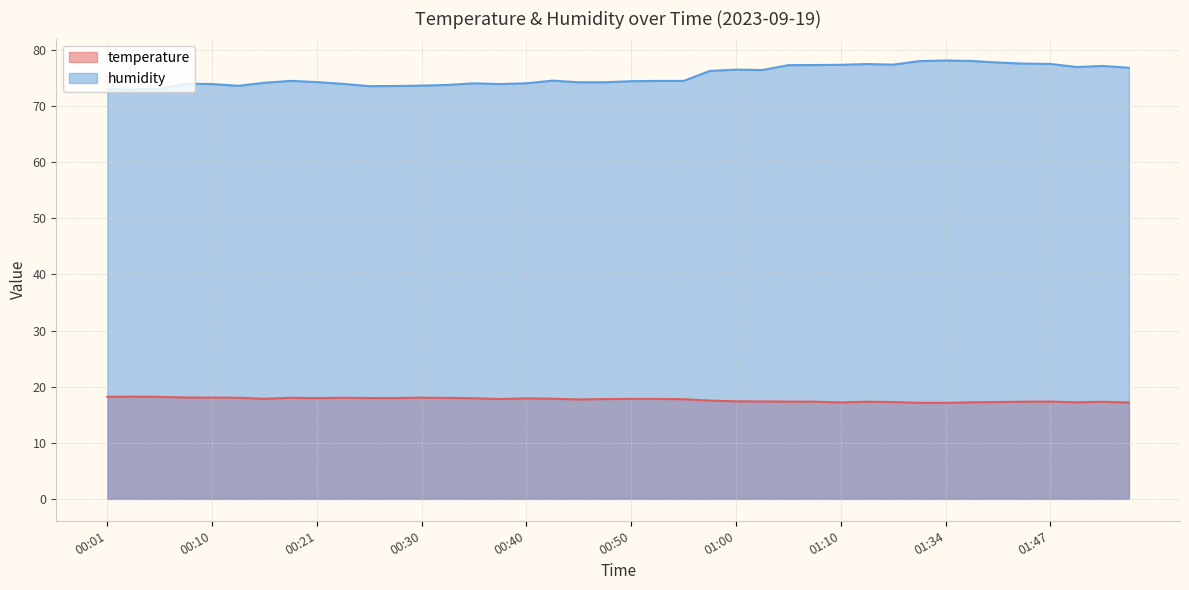

What is the difference between the second highest and minimum values in the humidity series?

5.1